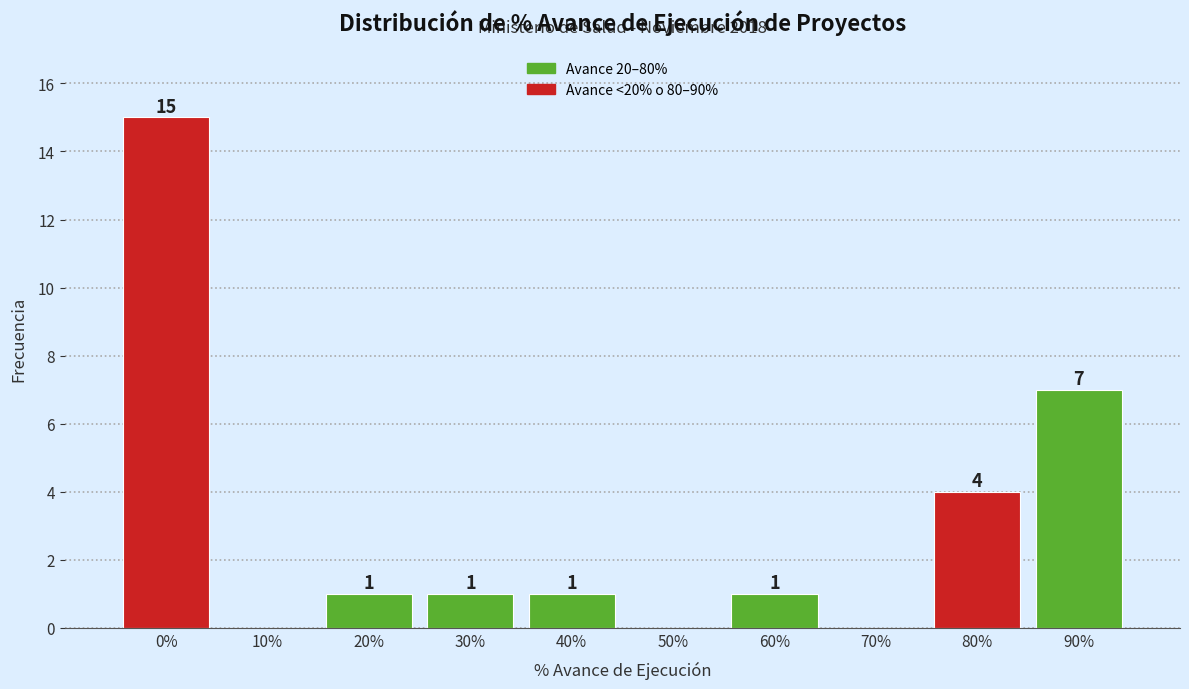

Reading left to right, transcribe all the data shown in this chart.

0%=15	10%=0	20%=1	30%=1	40%=1	50%=0	60%=1	70%=0	80%=4	90%=7